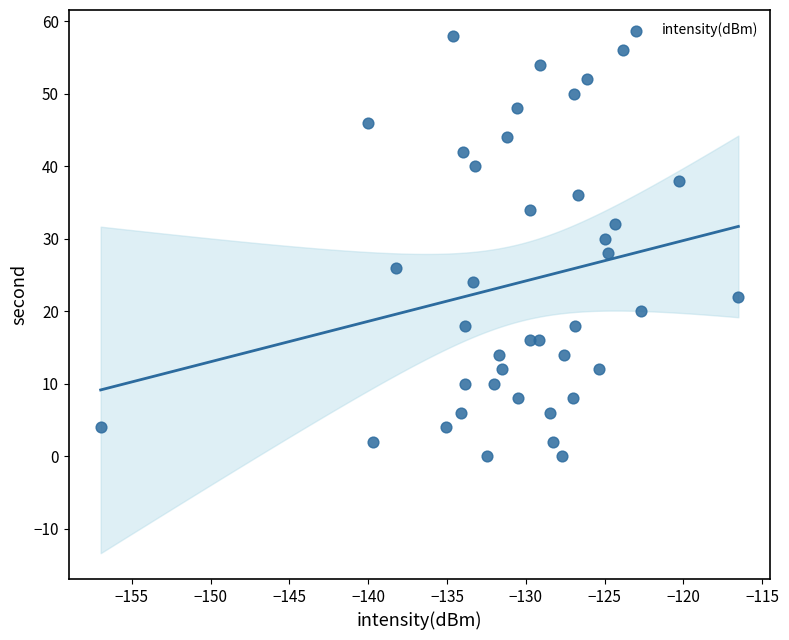

What is the range of Y values (max minus min)?

58